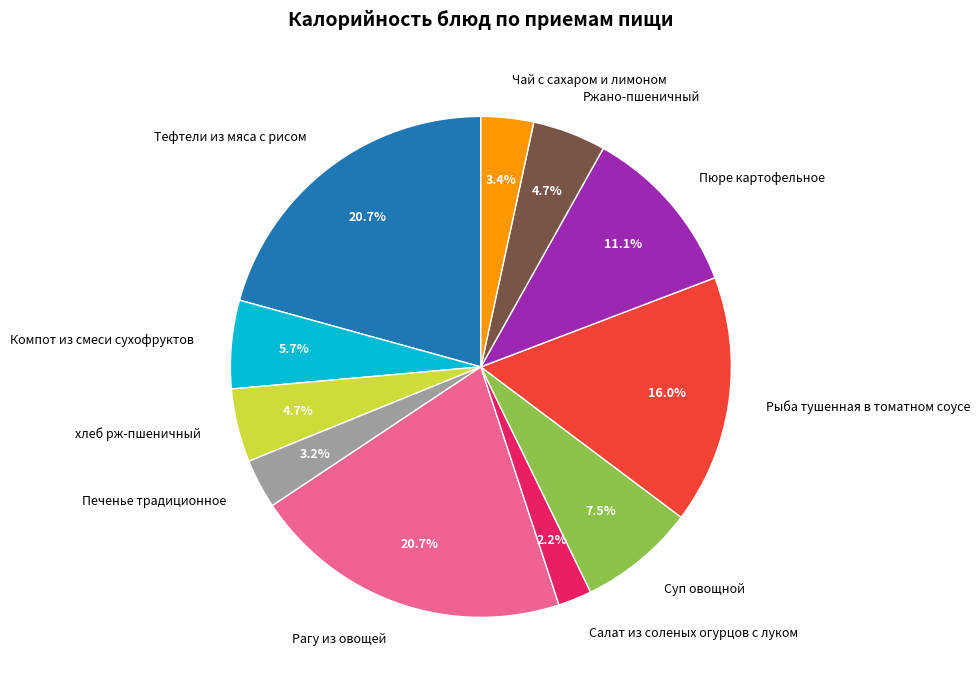

What percentage is NOT represented by Тефтели из мяса с рисом?

79.3%